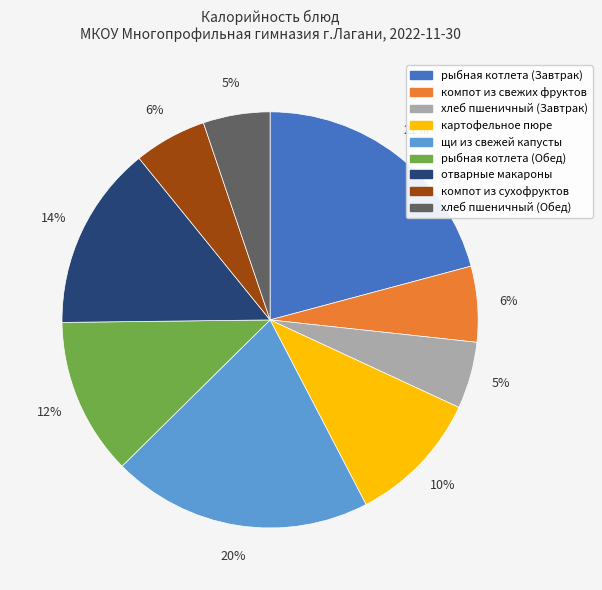

To the nearest percent, what is the average slice percentage?

11%